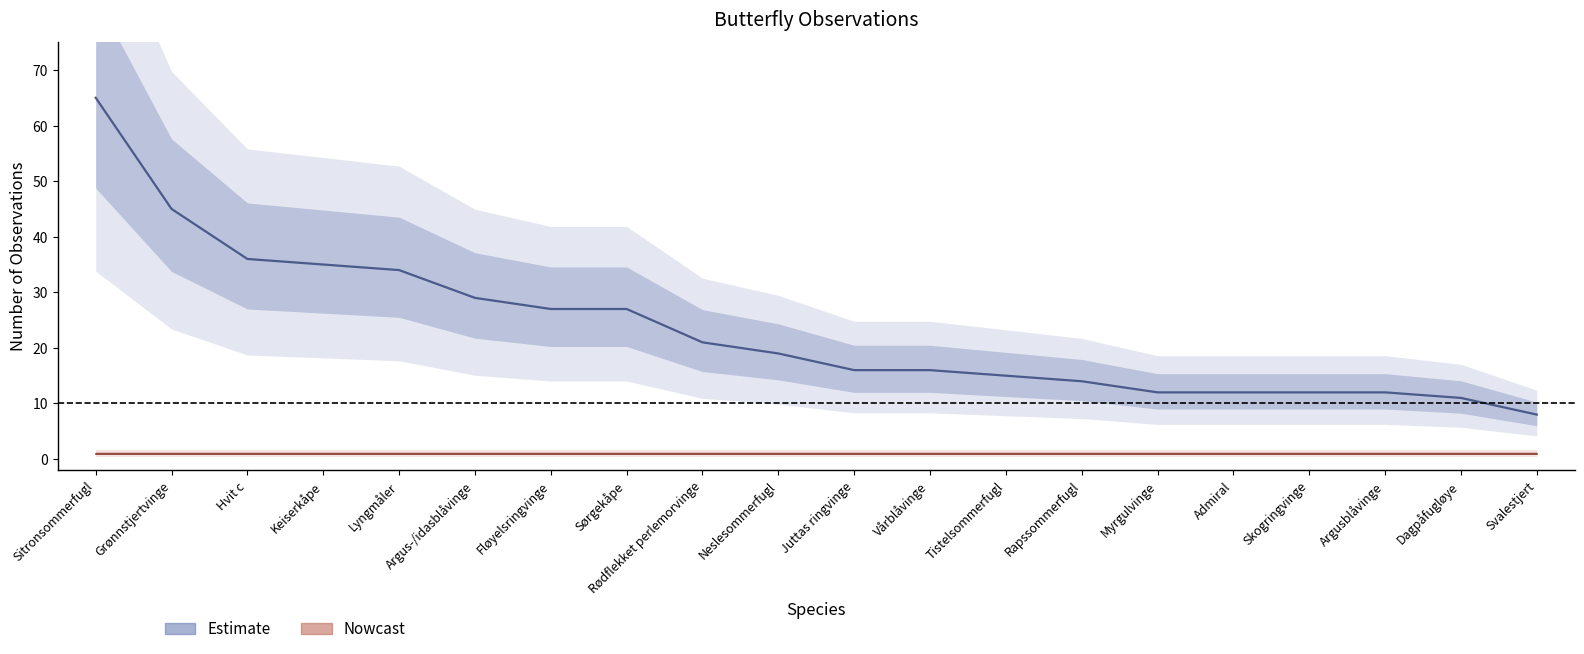

Read the value at Juttas ringvinge.

16